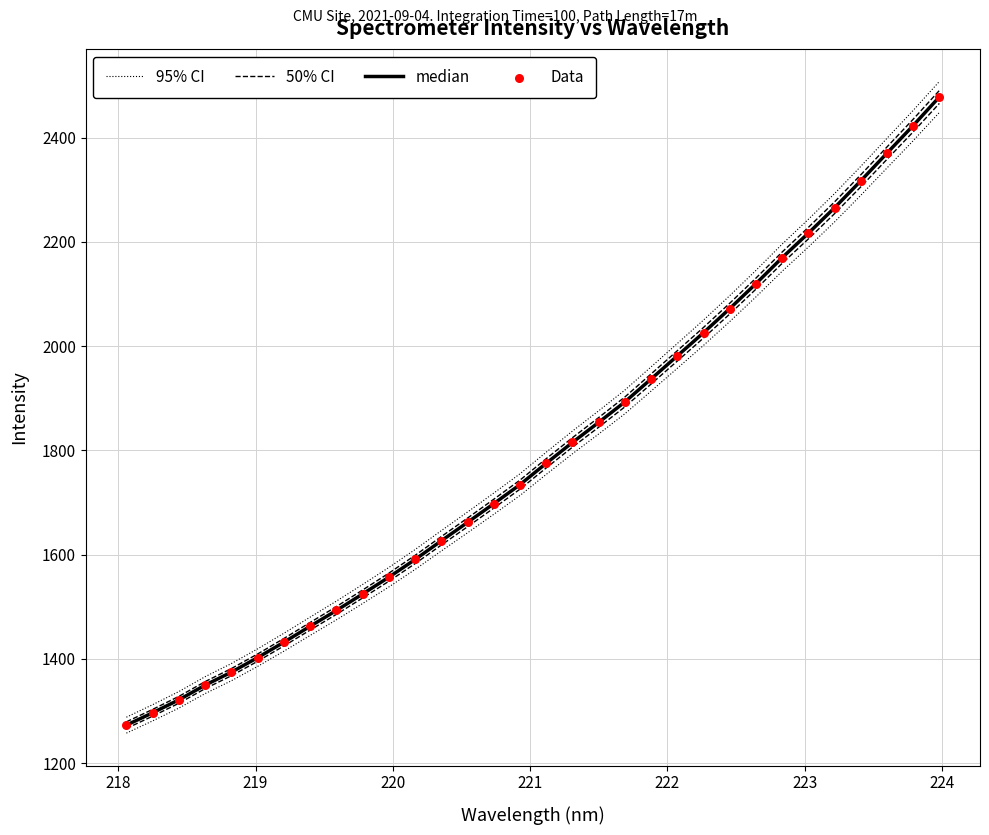

What are all the series names shown in the legend?

95% CI, 50% CI, median, Data